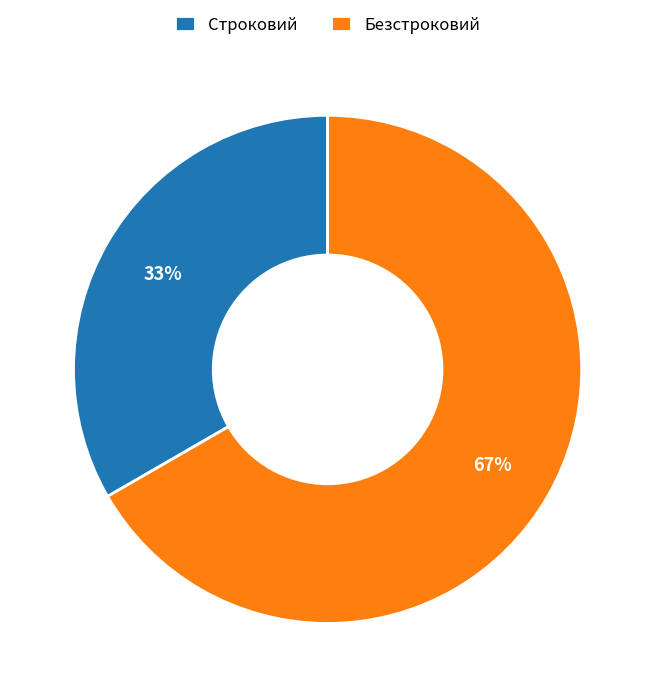

Which slice is the largest?

Безстроковий